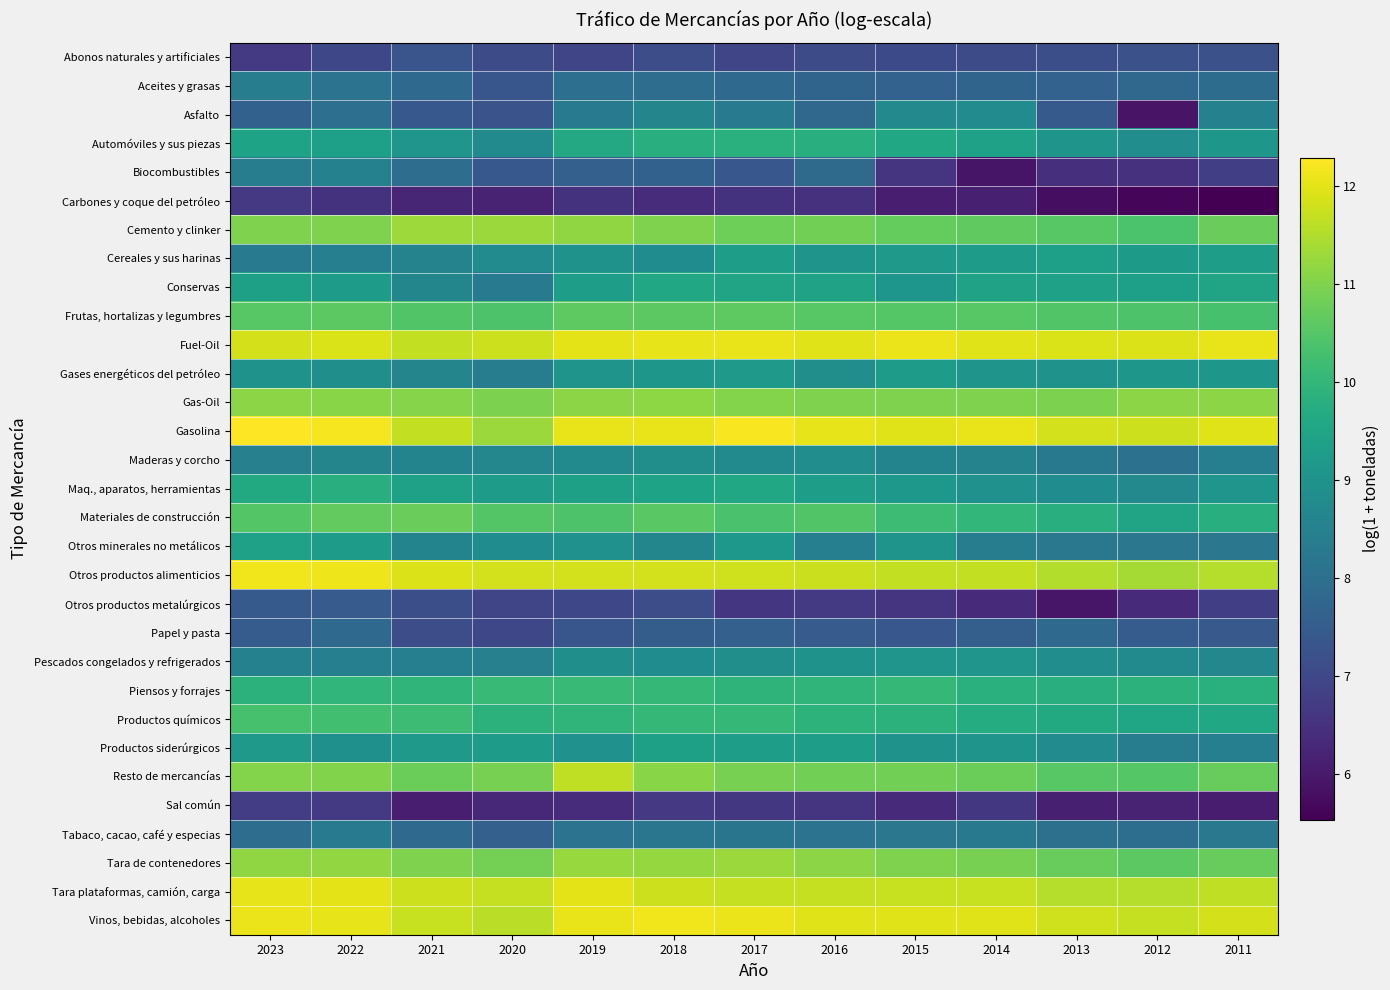

Which series has the widest spread of values?

Asfalto